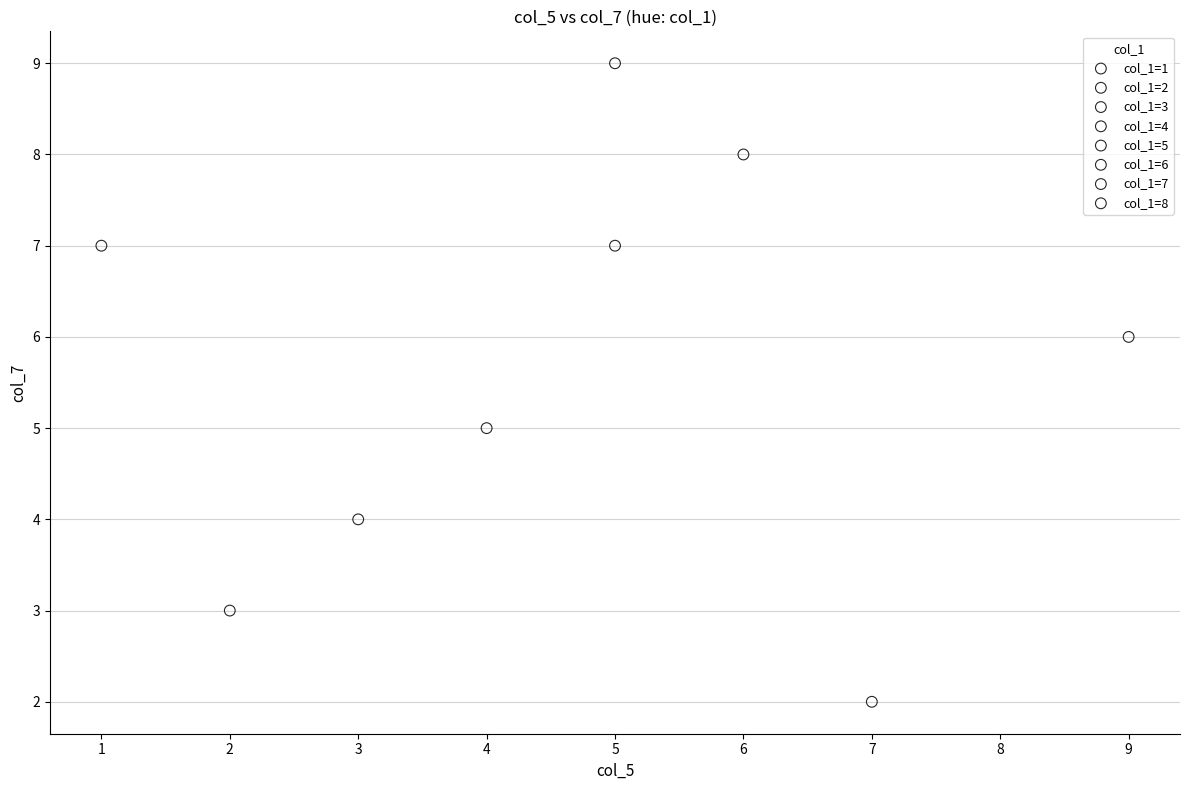

What are all the series names shown in the legend?

col_1=1, col_1=2, col_1=3, col_1=4, col_1=5, col_1=6, col_1=7, col_1=8